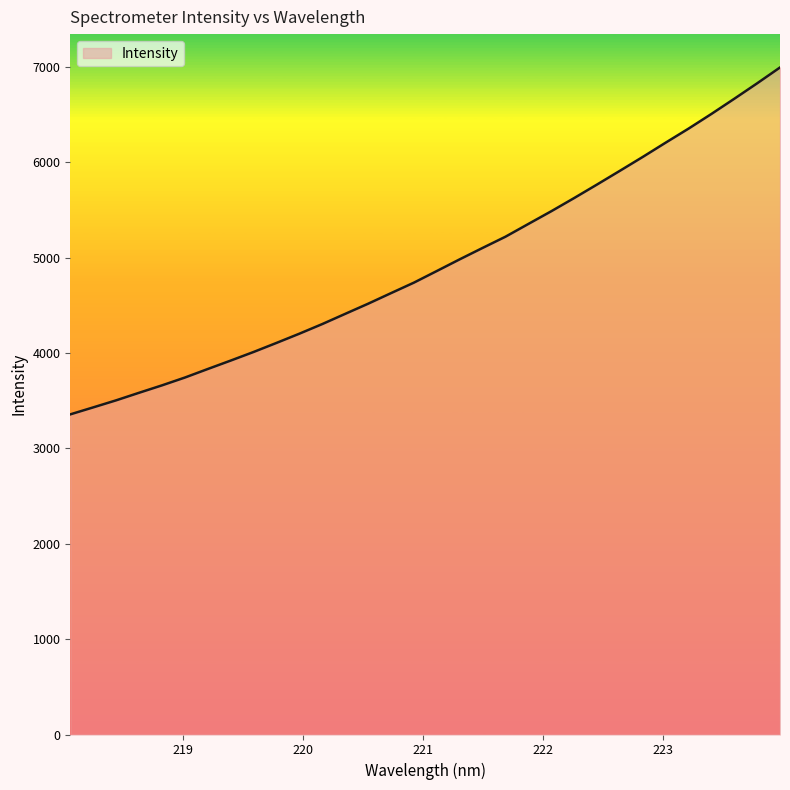

What is the maximum value shown in the chart?

6995.6